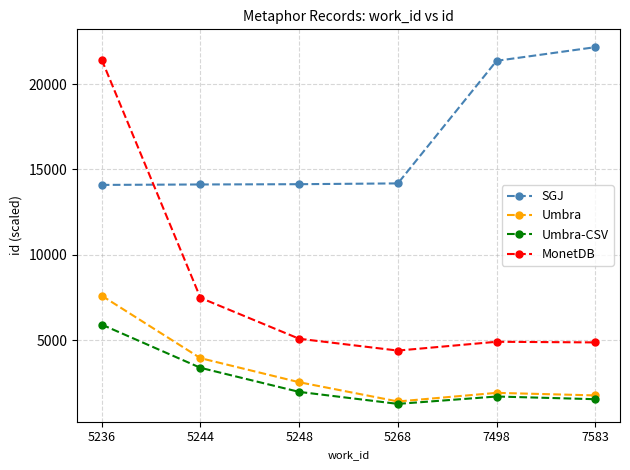

At which label is Umbra-CSV closest to 3597?

5244